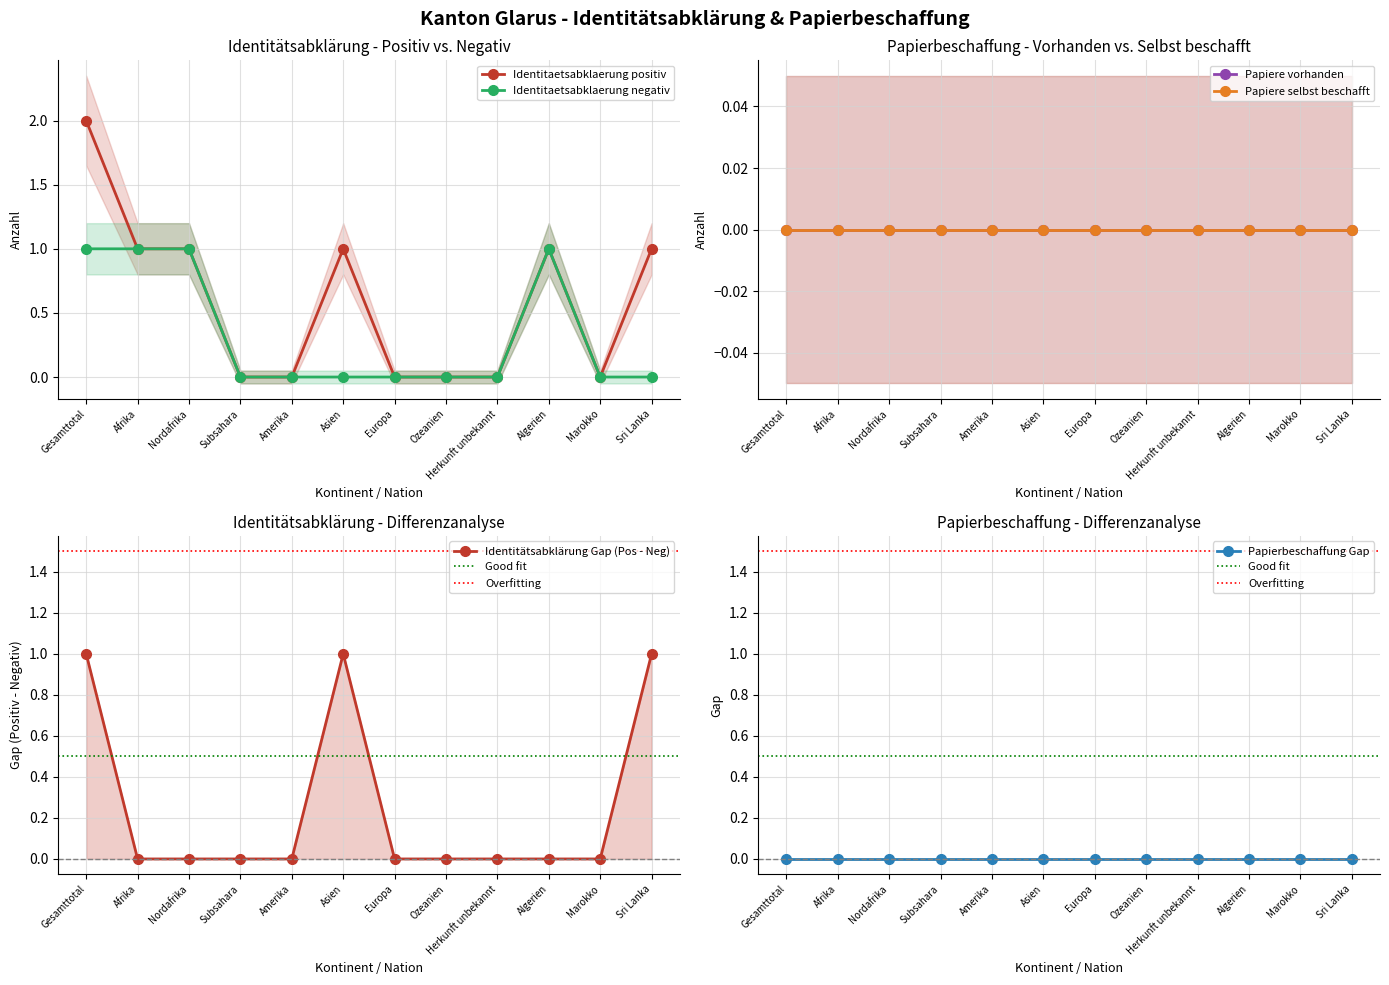

What is the greatest value displayed?

2